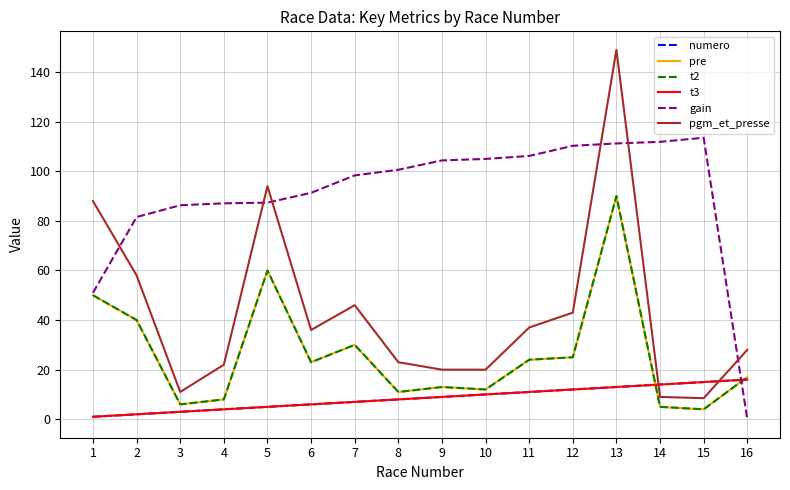

What is the value of the pre point at the 3rd from the left?

6.0